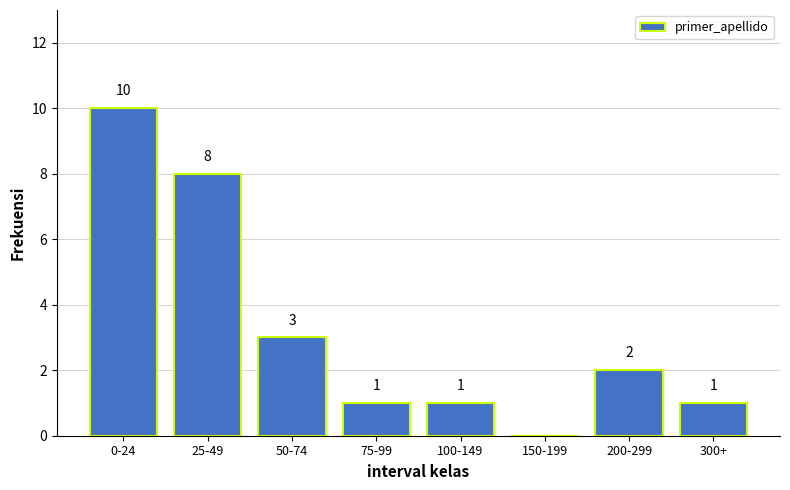

Reading left to right, list all the values displayed in this chart.

0-24=10	25-49=8	50-74=3	75-99=1	100-149=1	150-199=0	200-299=2	300+=1